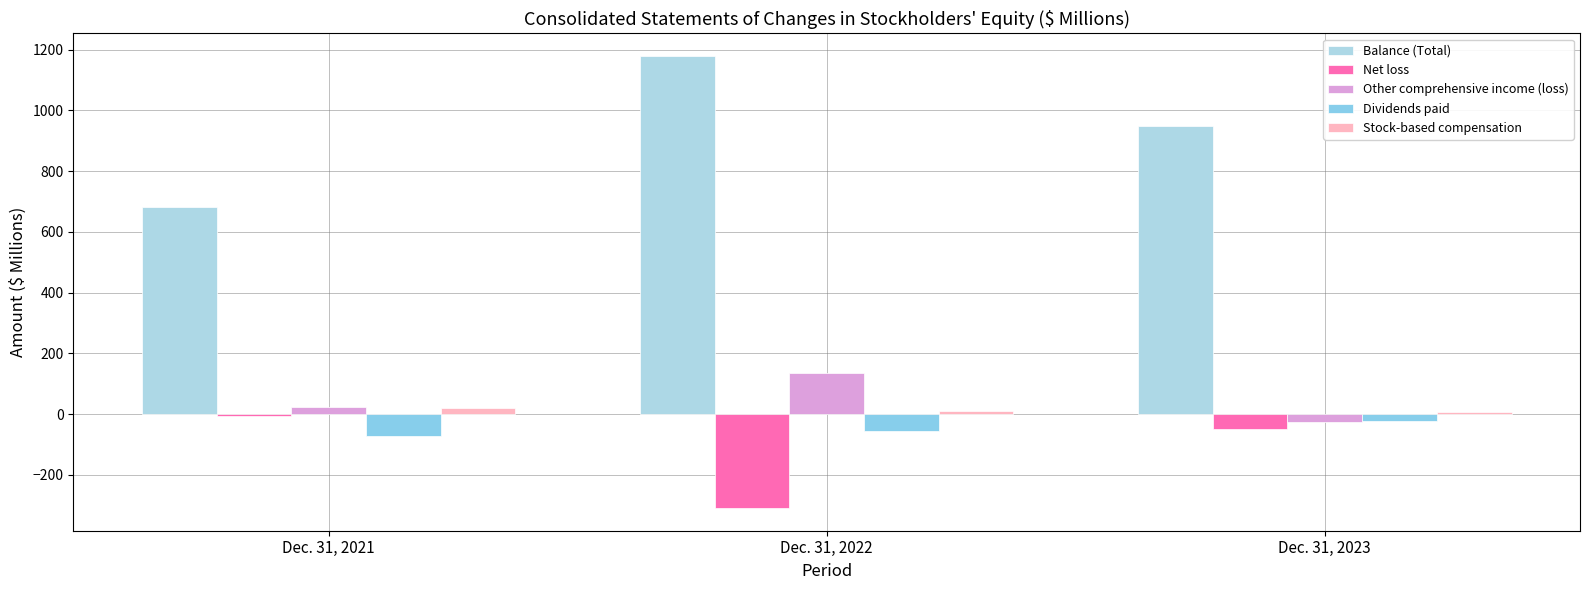

How many bars are there in total?

15